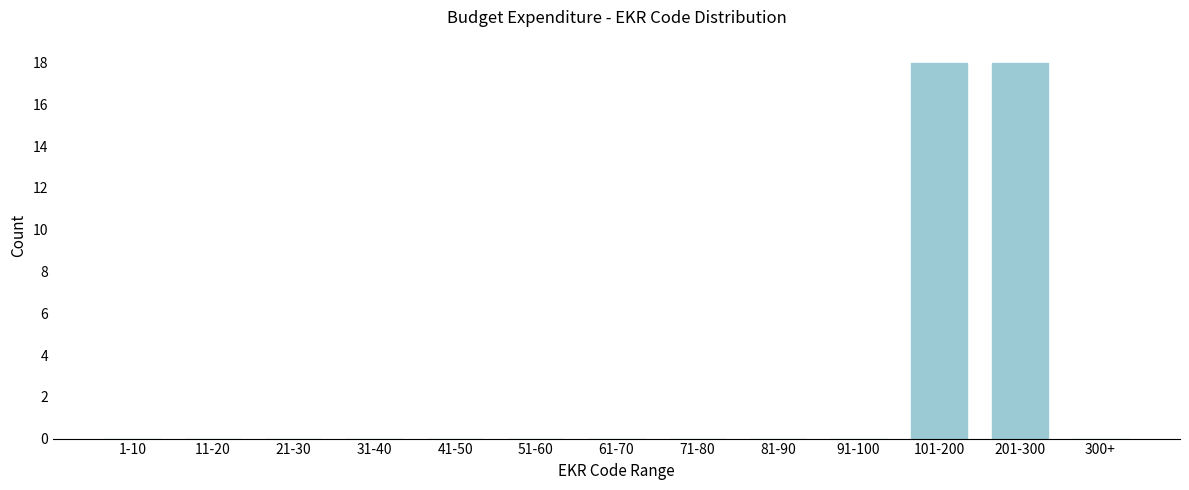

Reading left to right, extract all data points from this chart.

1-10=0	11-20=0	21-30=0	31-40=0	41-50=0	51-60=0	61-70=0	71-80=0	81-90=0	91-100=0	101-200=18	201-300=18	300+=0